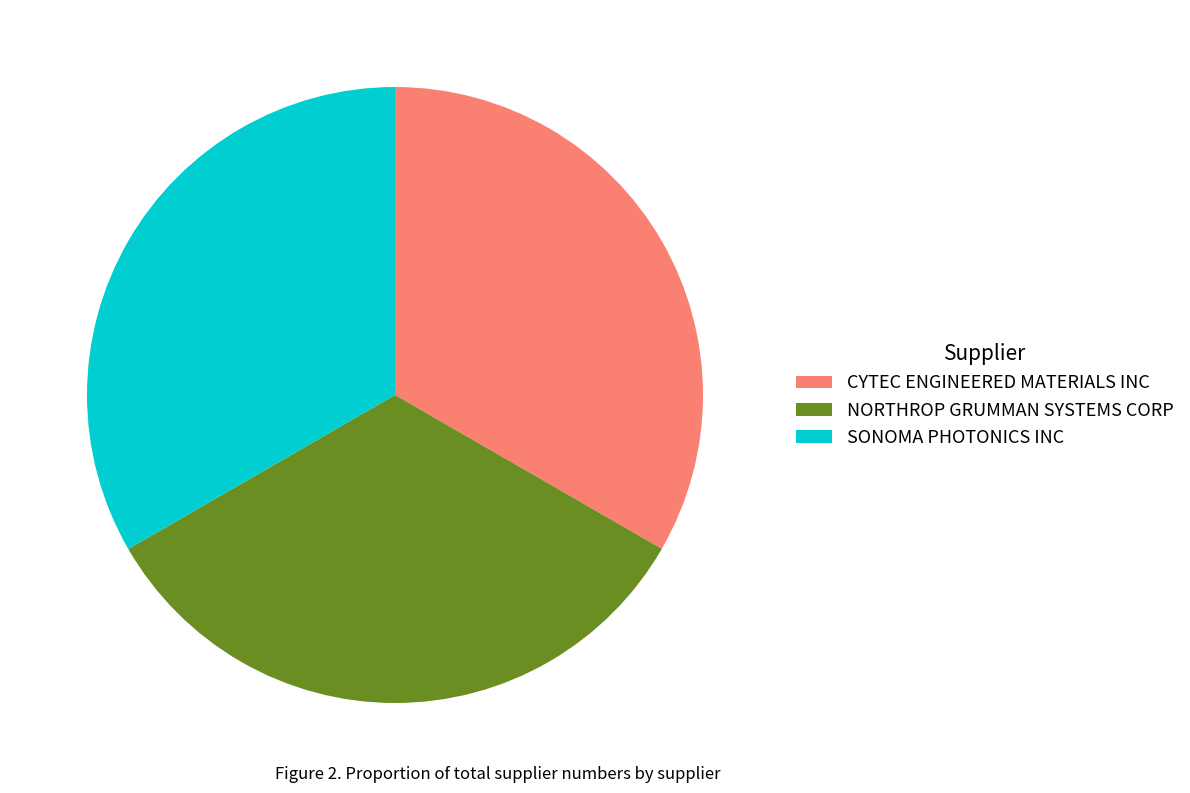

Is there a majority slice in this chart?

No